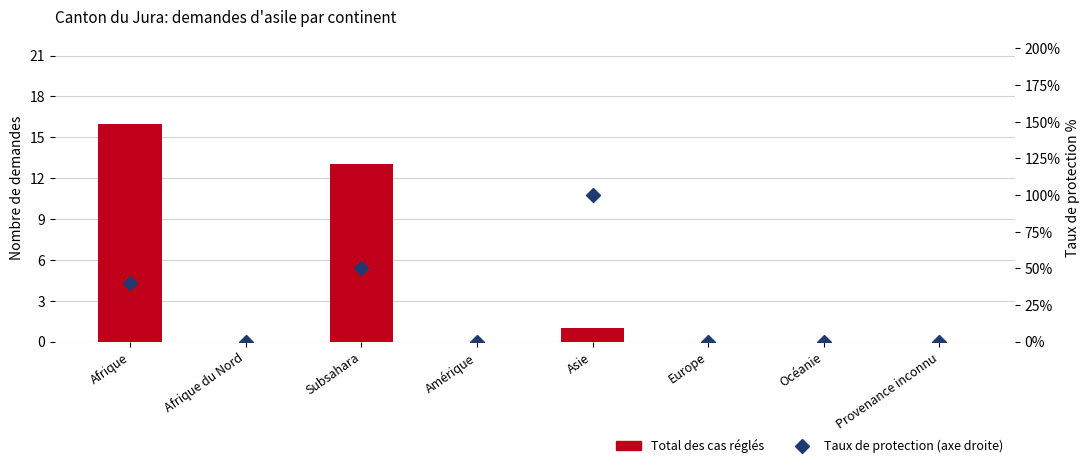

The Total des cas réglés series shows 8.0 at Provenance inconnu. True or false?

False